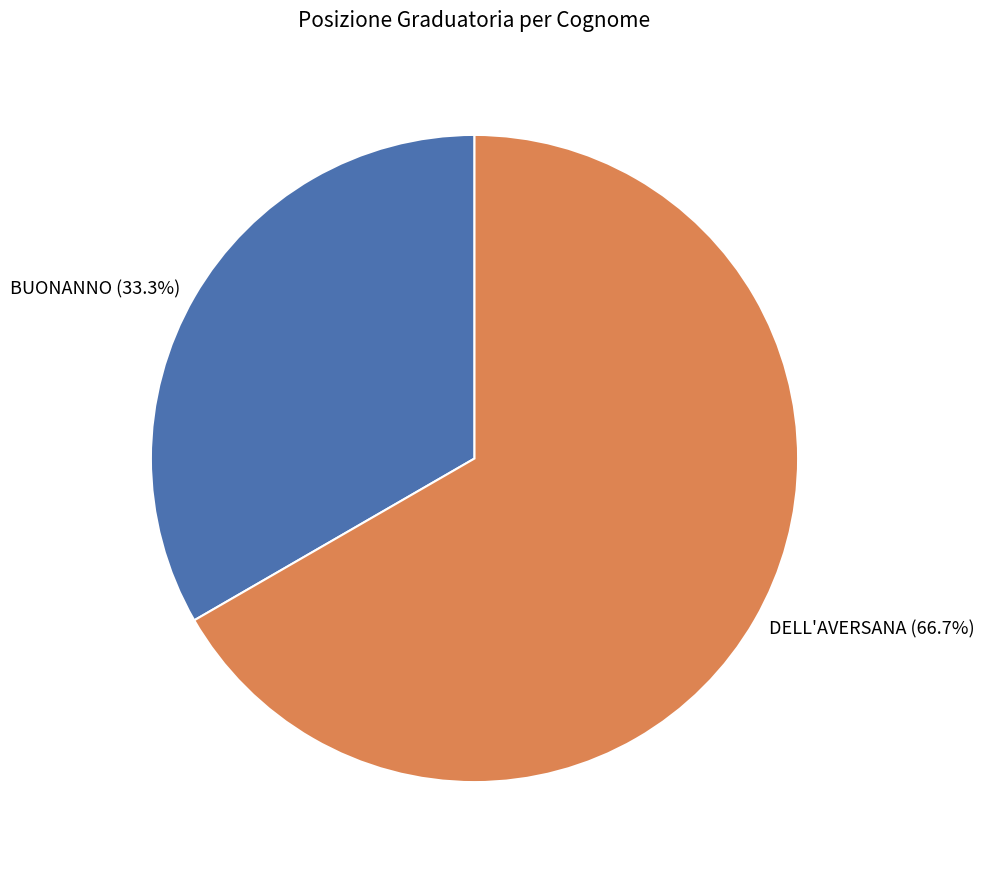

Which slice is the smallest?

BUONANNO